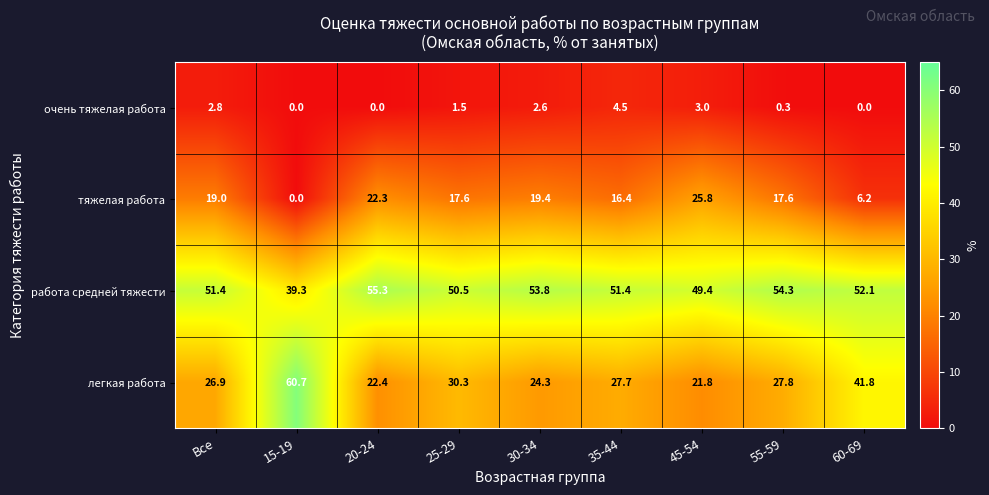

Between 15-19 and 20-24, which series saw the biggest shift?

легкая работа